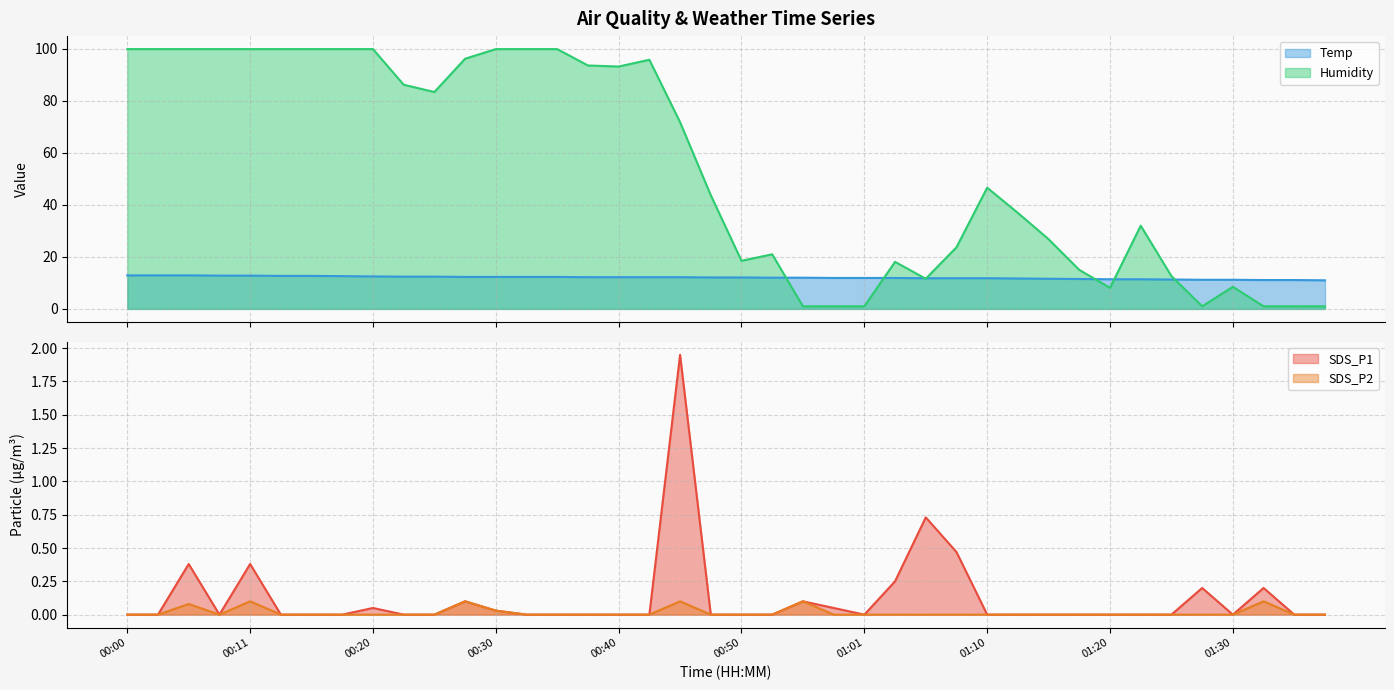

True or false: SDS_P2 and Temp intersect in this chart.

False